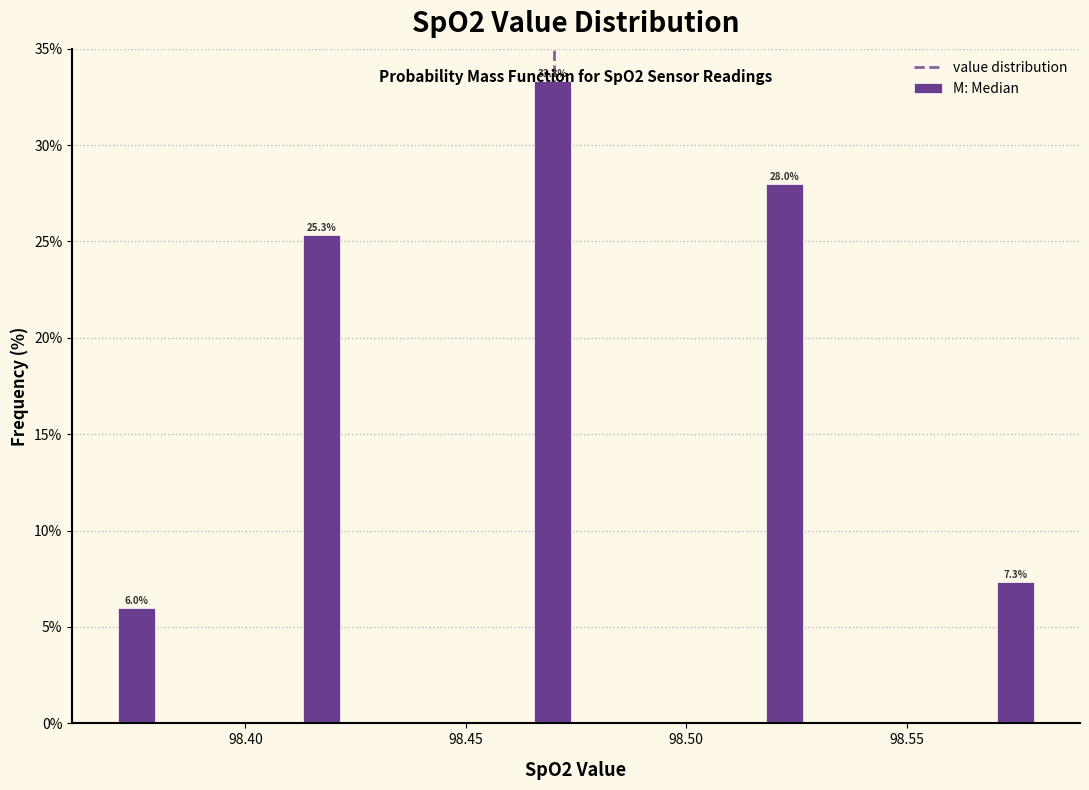

Read against the x-axis, roughly where is the centre of the tallest bar?

98.470